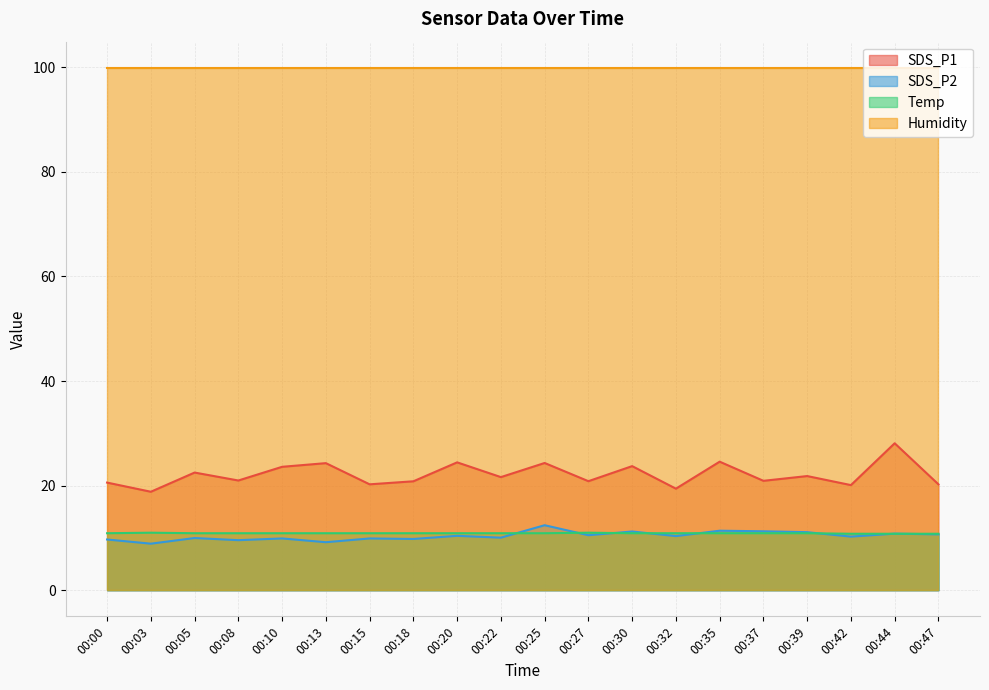

What is the total value across all series at 00:35?

146.8